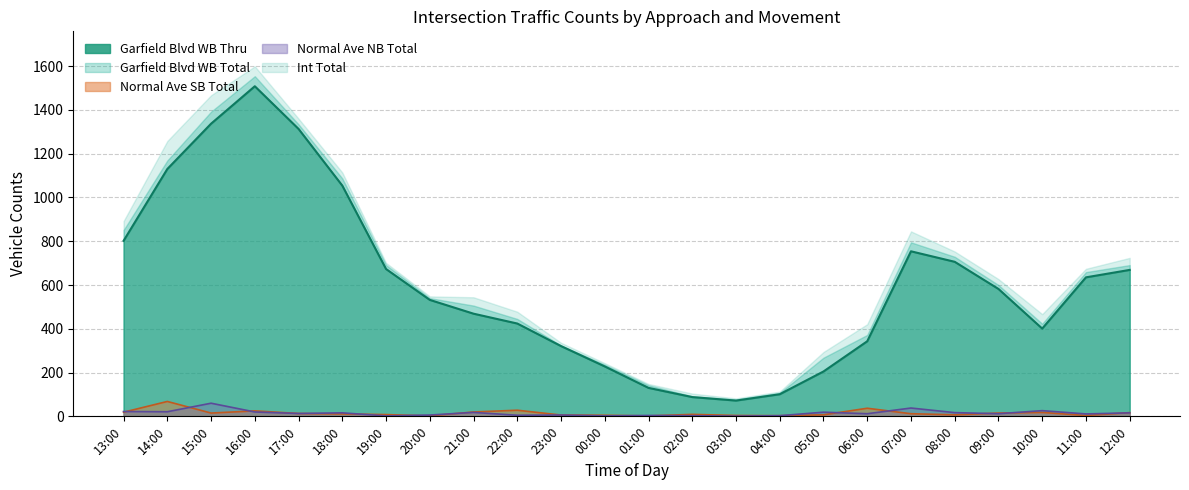

Between which two adjacent categories do Normal Ave SB Total and Normal Ave NB Total first intersect?

13:00 and 14:00